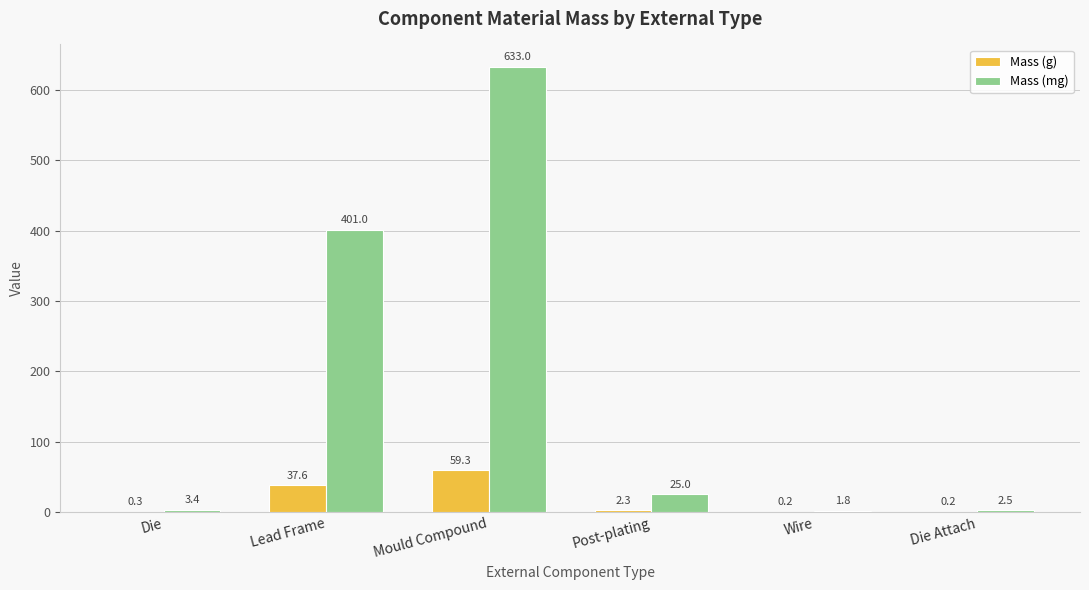

What are all the series names shown in the legend?

Mass (g), Mass (mg)